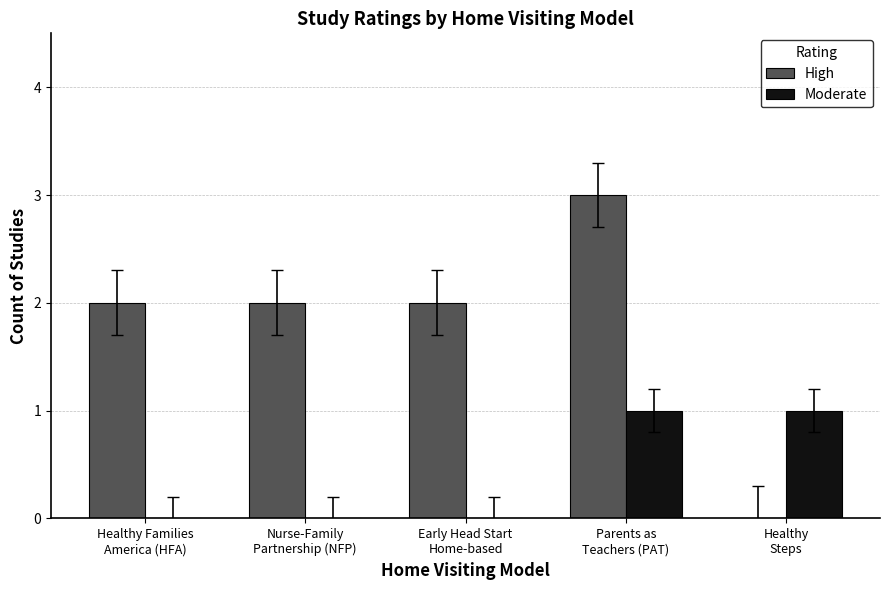

Reading right to left, what are all the values shown in this chart?

High: 0	3	2	2	2
Moderate: 1	1	0	0	0